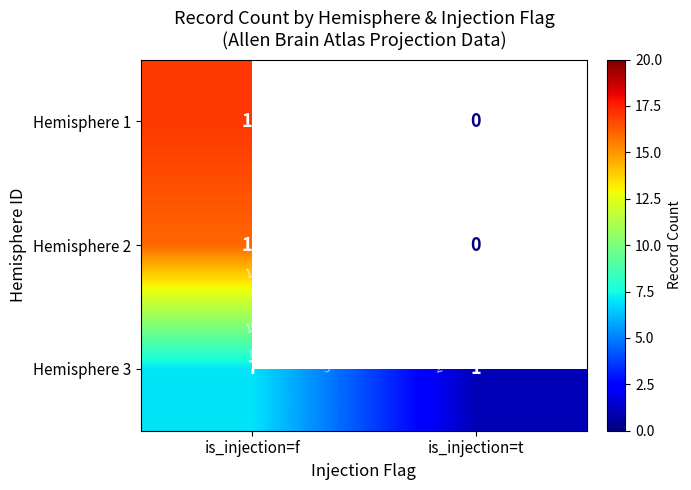

List the labels in order of Hemisphere 1 value, largest first.

is_injection=f, is_injection=t